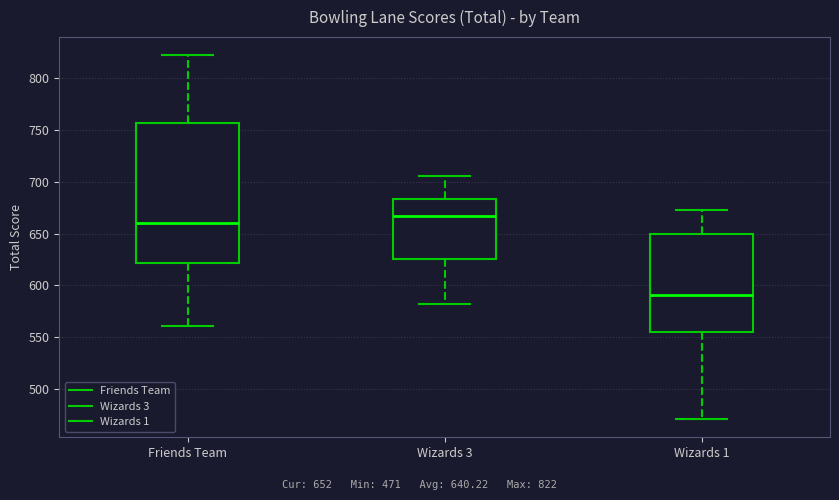

Which box is the tallest, from its lower edge to its upper edge?

Friends Team